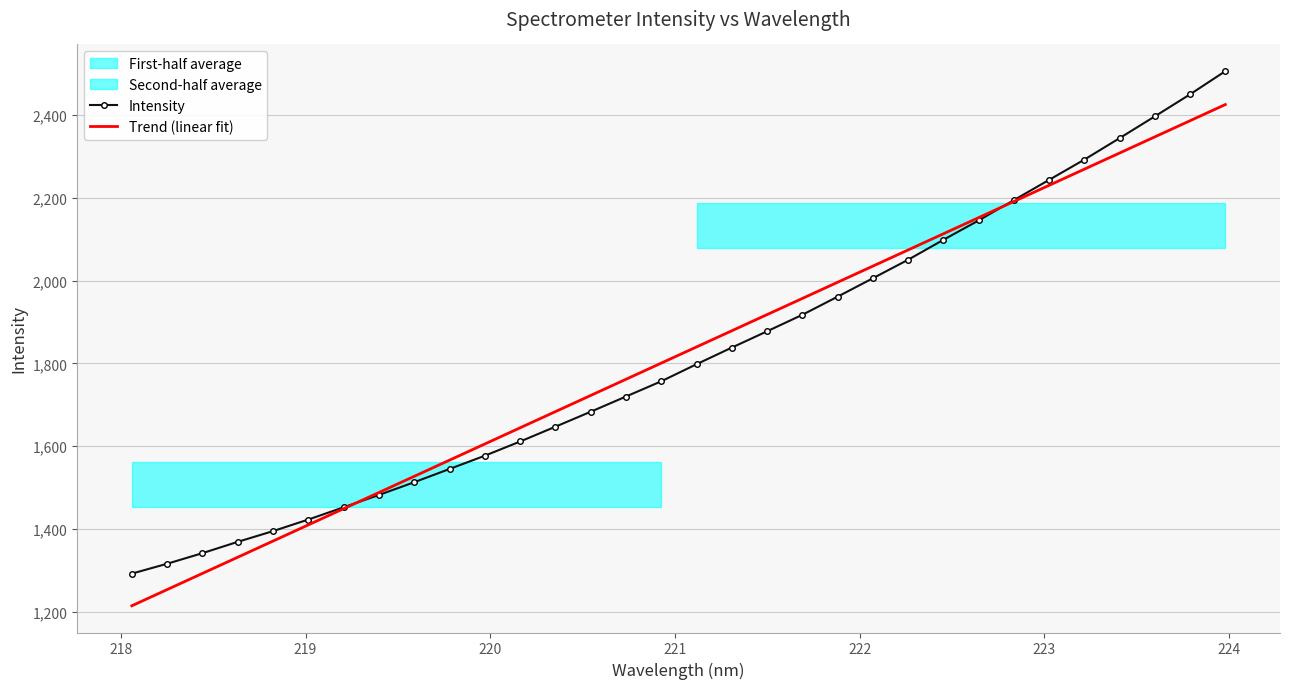

Is this an area chart (filled region under the line)?

No